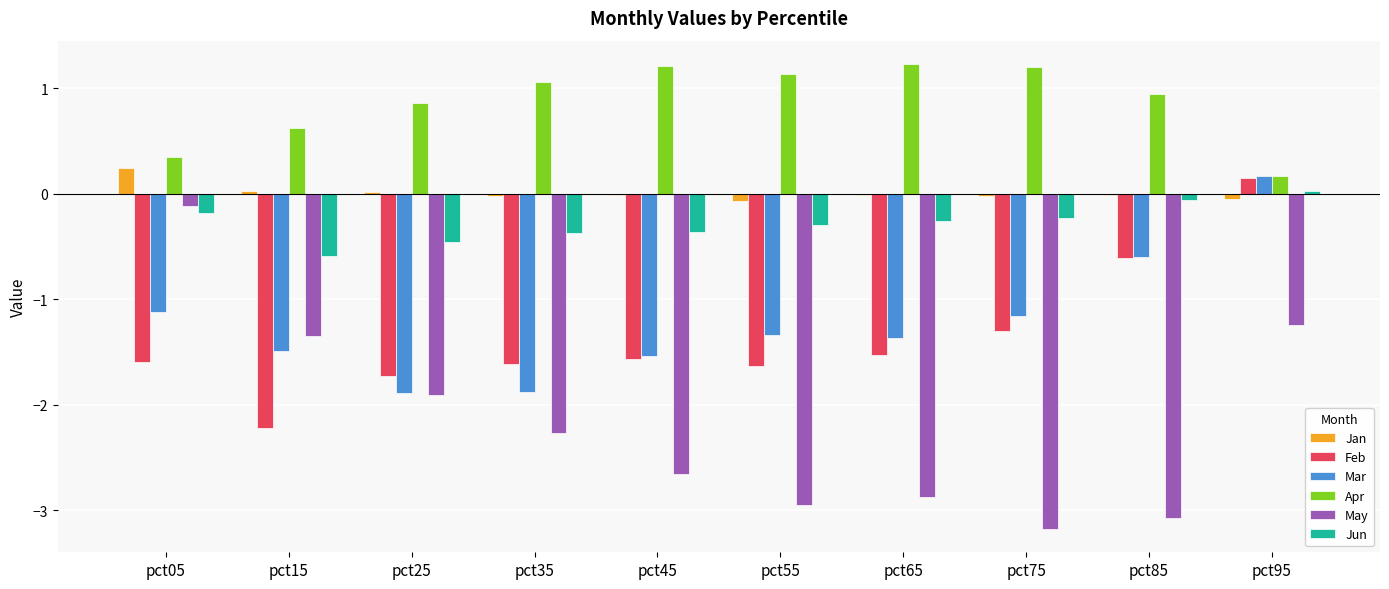

Is the value of Jan at pct65 greater than the value of May at pct45?

Yes